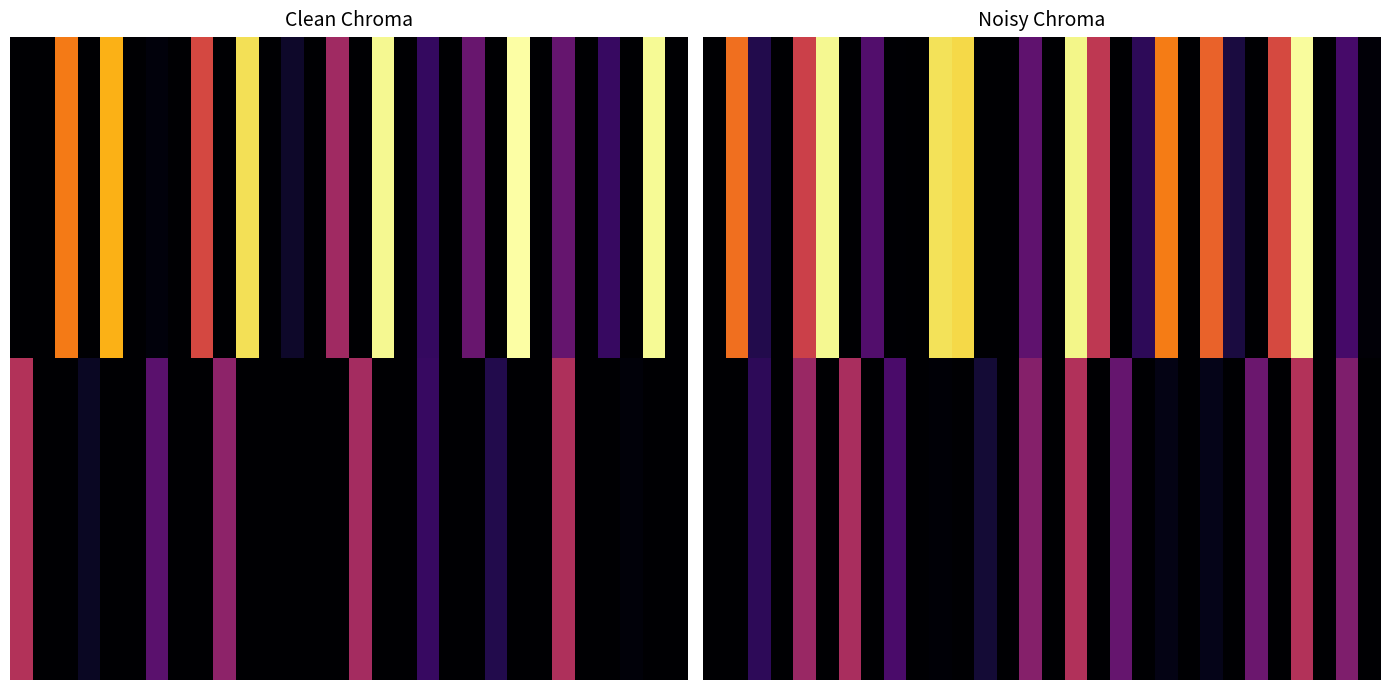

What is the average value of the 10.0 series?

0.1